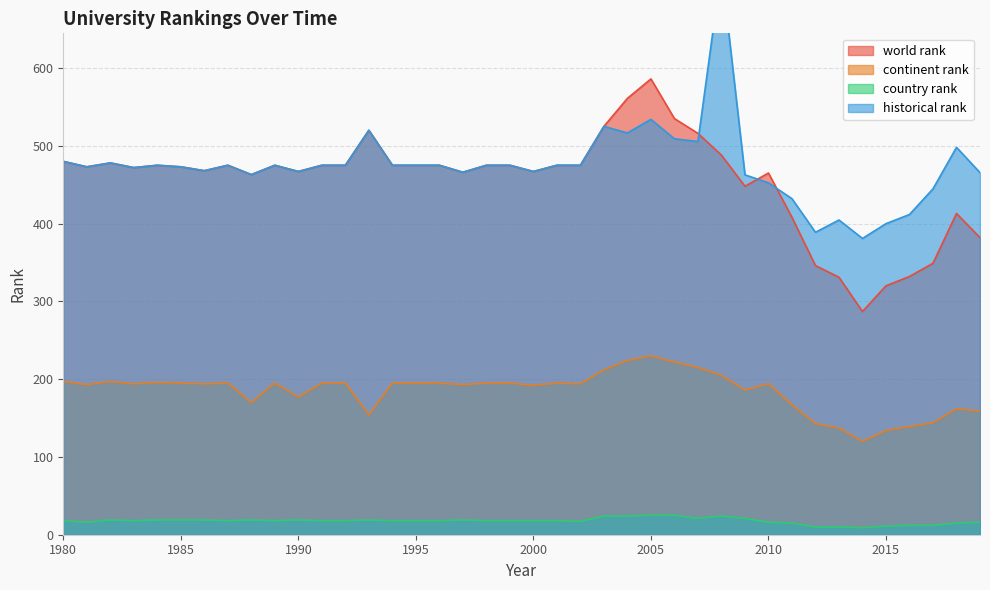

The value of historical rank at 1987 is 271.4. True or false?

False